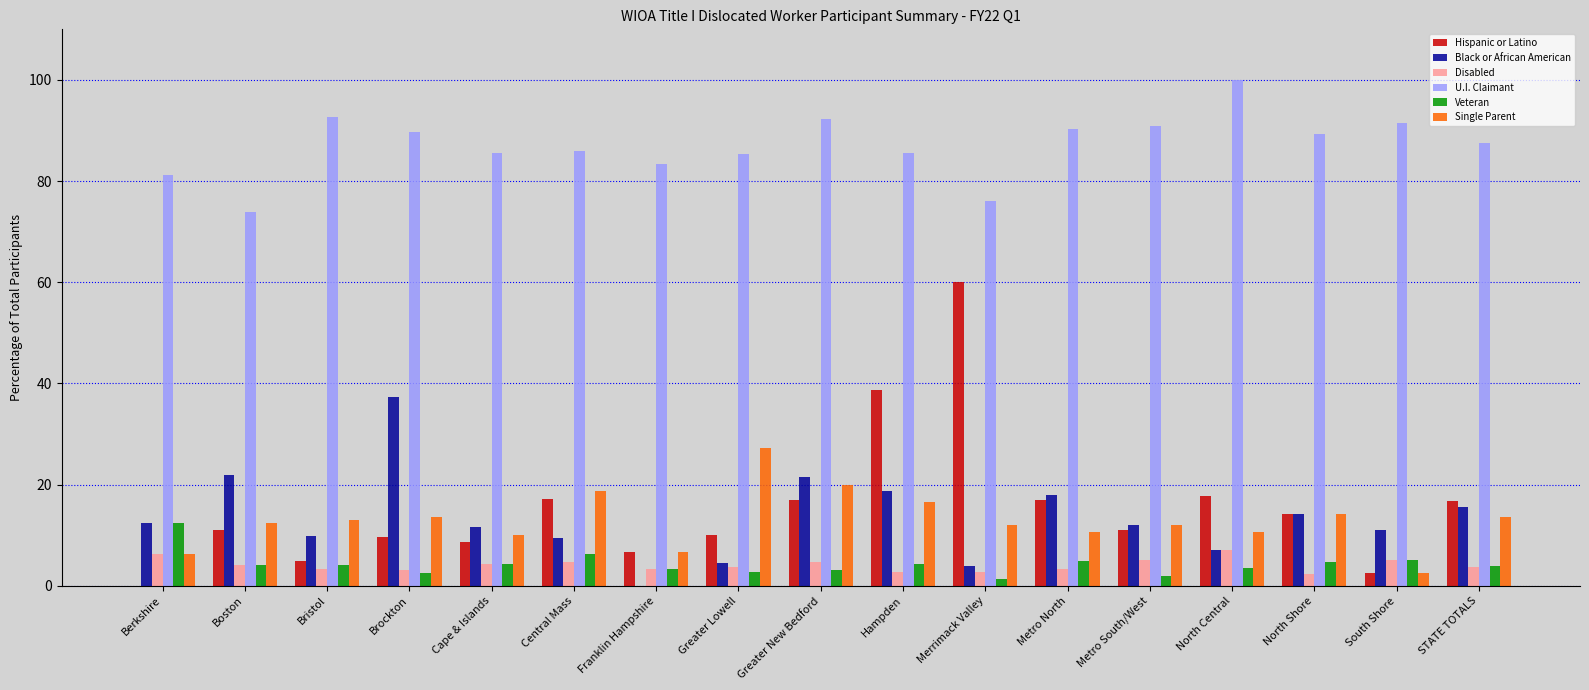

What is the total value across all series at North Central?

146.4